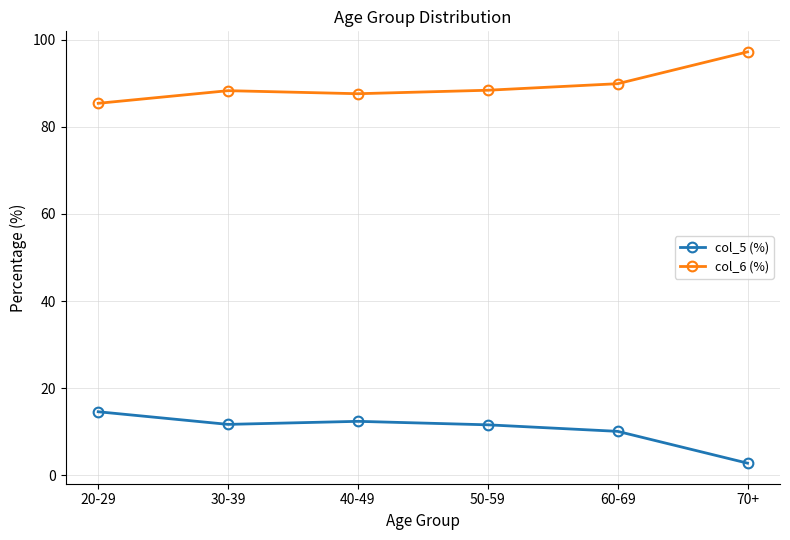

List the series in order of their overall mean, lowest first.

col_5 (%), col_6 (%)